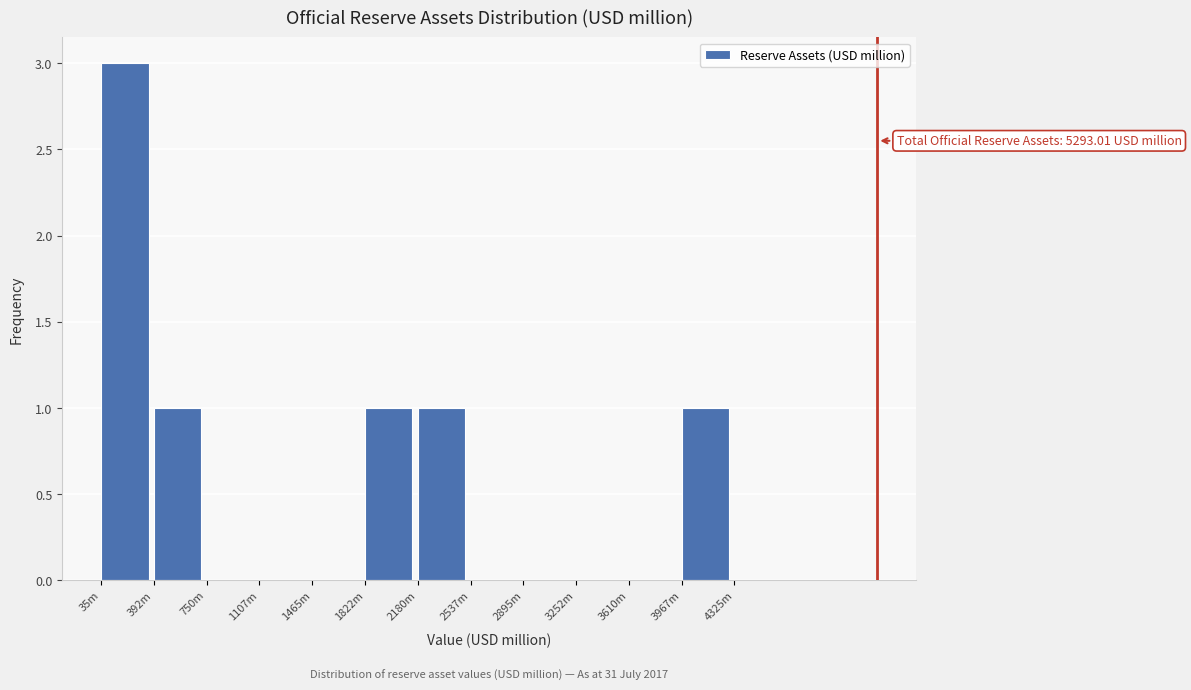

Reading right to left, list all the values displayed in this chart.

3967m=1	3610m=0	3252m=0	2895m=0	2537m=0	2180m=1	1822m=1	1465m=0	1107m=0	750m=0	392m=1	35m=3